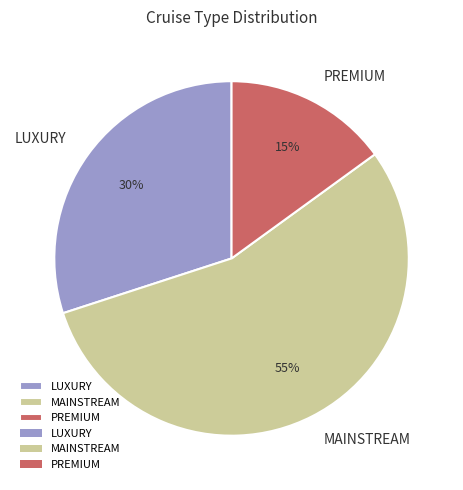

To the nearest percent, what is the difference between the MAINSTREAM and LUXURY slice percentages?

25%